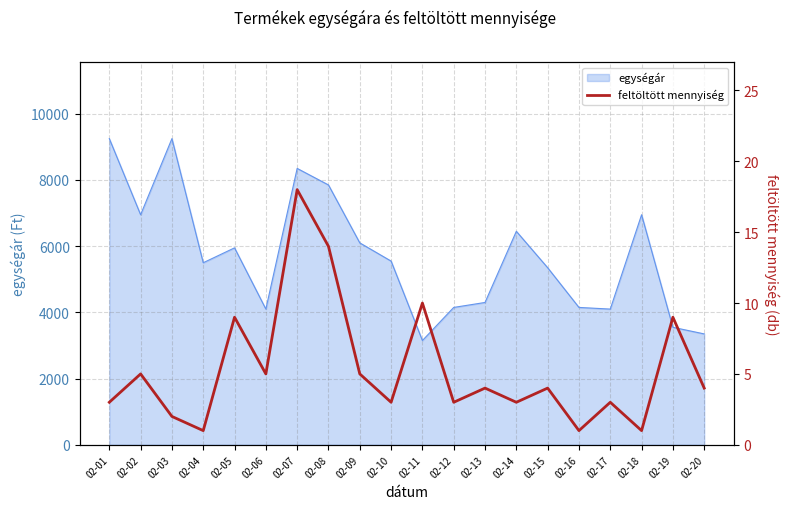

How many points are lower than both their immediate neighbors (excluding endpoints)?

7